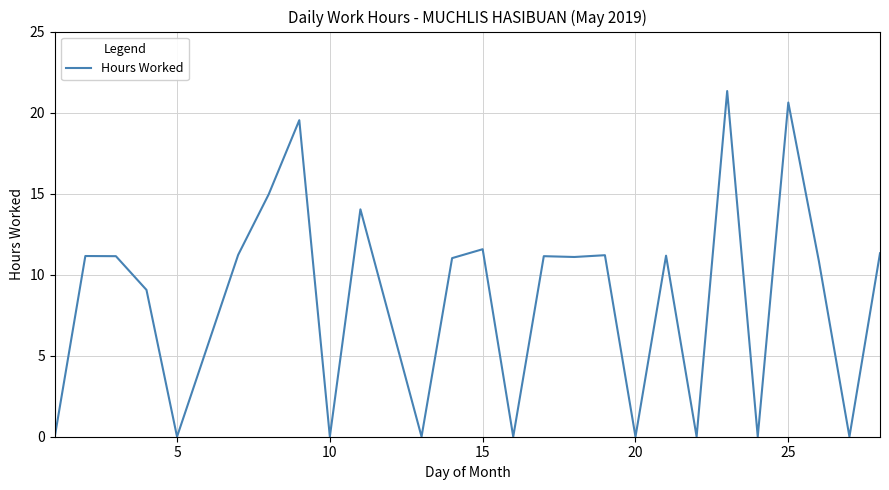

What is the difference between the maximum and minimum values?

21.3